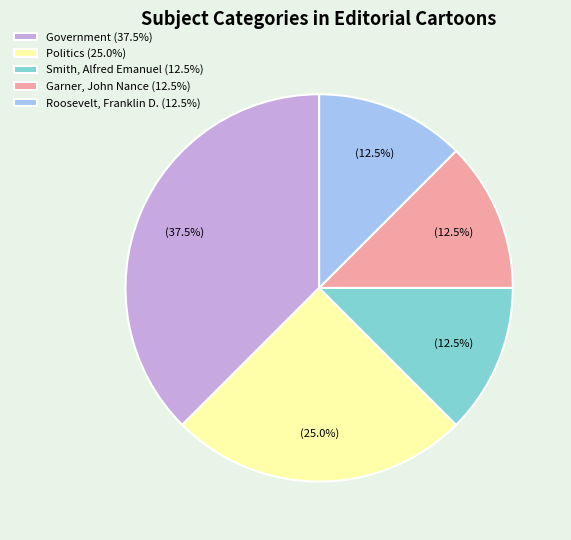

Do Roosevelt, Franklin D. (12.5%) and Smith, Alfred Emanuel (12.5%) together represent more than half of the pie?

No